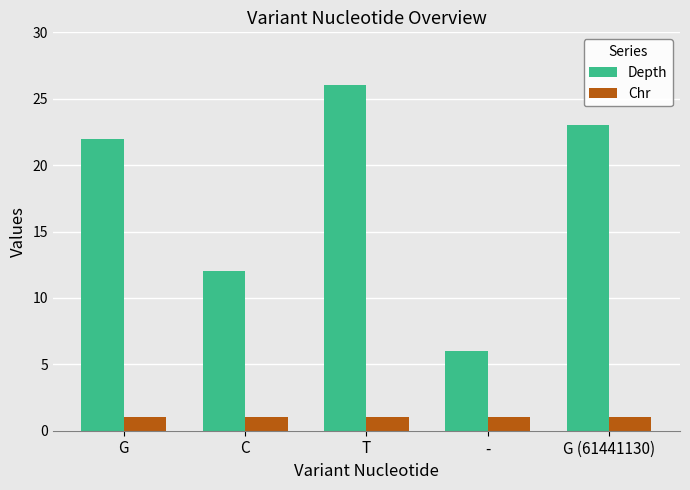

Does the chart contain any negative values?

No